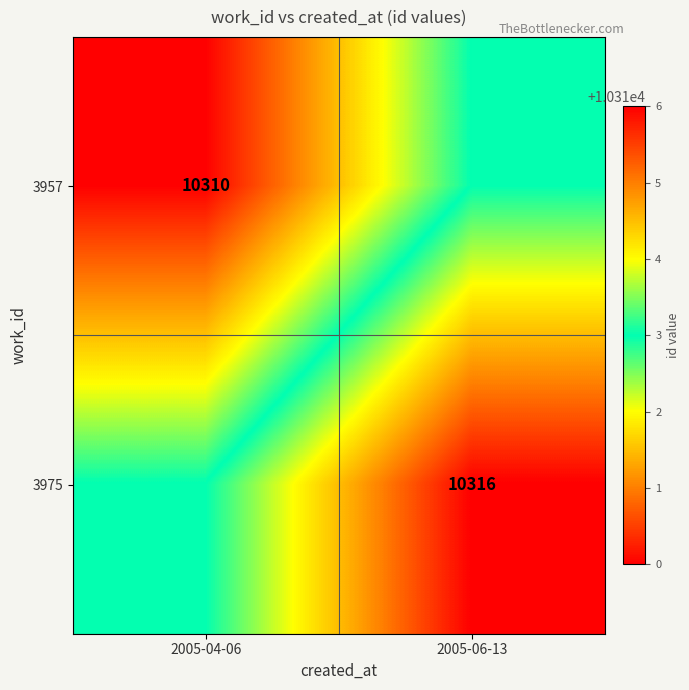

Is the value of 3975 at 2005-06-13 greater than the value of 3957 at 2005-04-06?

Yes